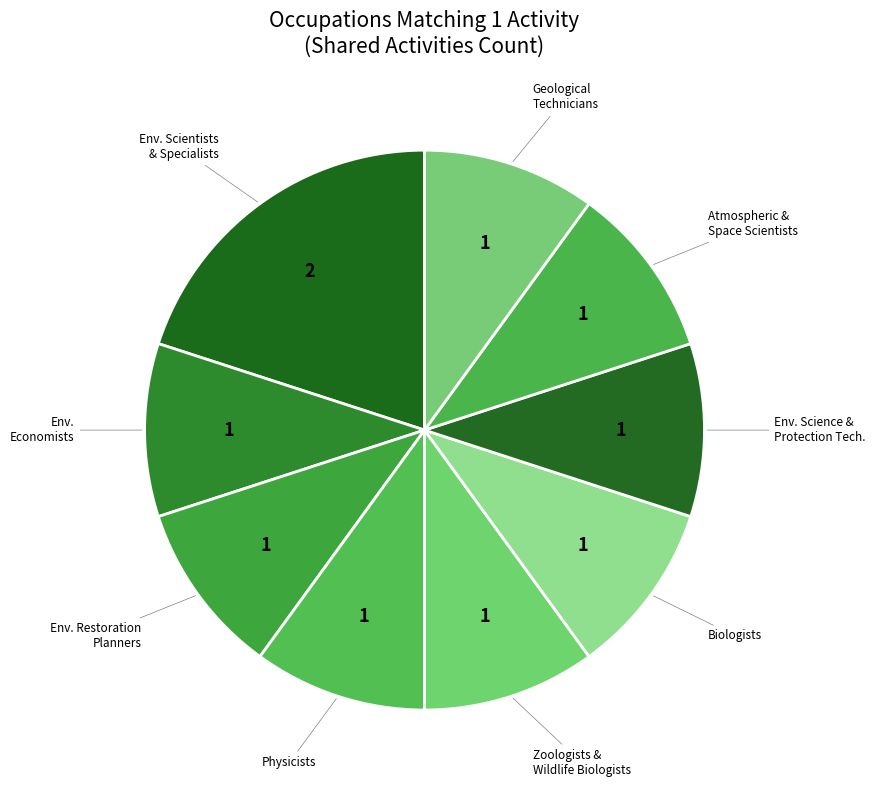

How many segments does this pie chart have?

9